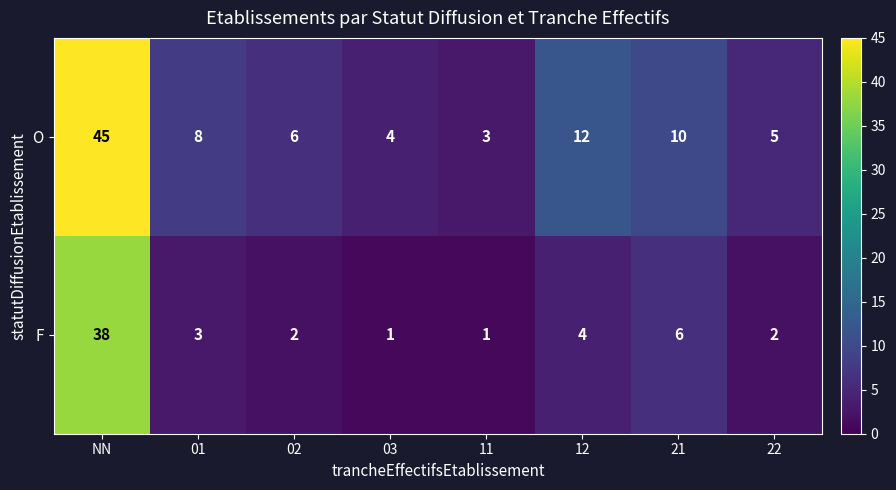

Which series has the largest range (max minus min)?

O